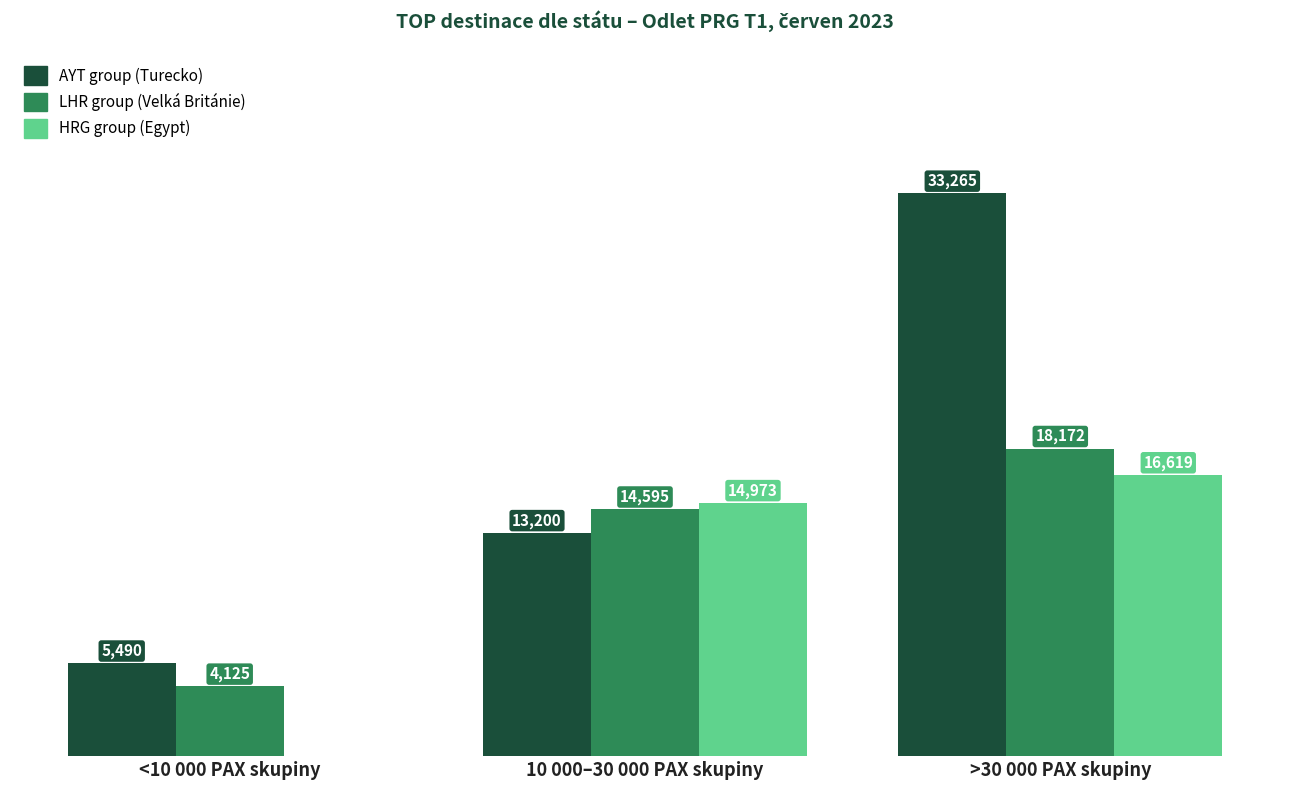

Are the bars horizontal?

No